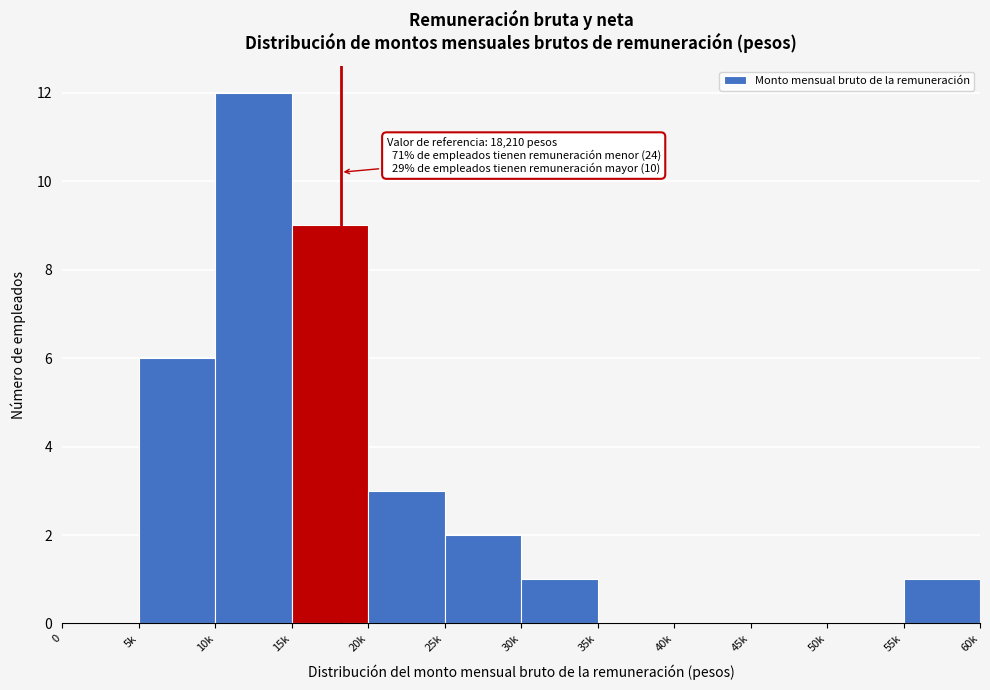

Reading left to right, transcribe all the data shown in this chart.

0=0	5k=6	10k=12	15k=9	20k=3	25k=2	30k=1	35k=0	40k=0	45k=0	50k=0	55k=1